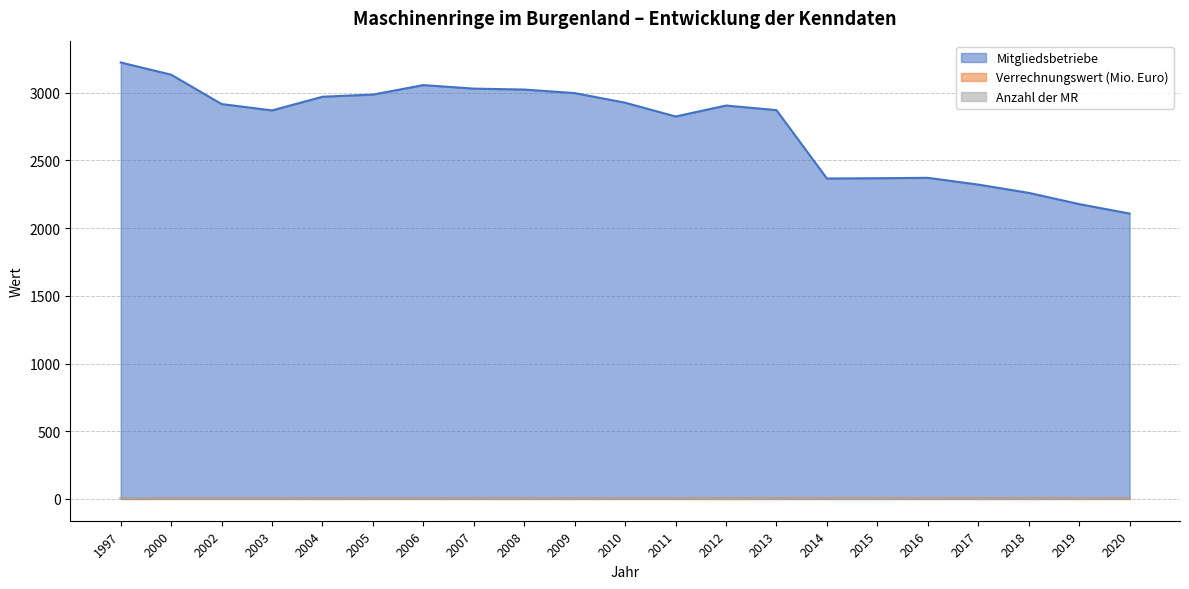

Does the chart have visible grid lines?

Yes